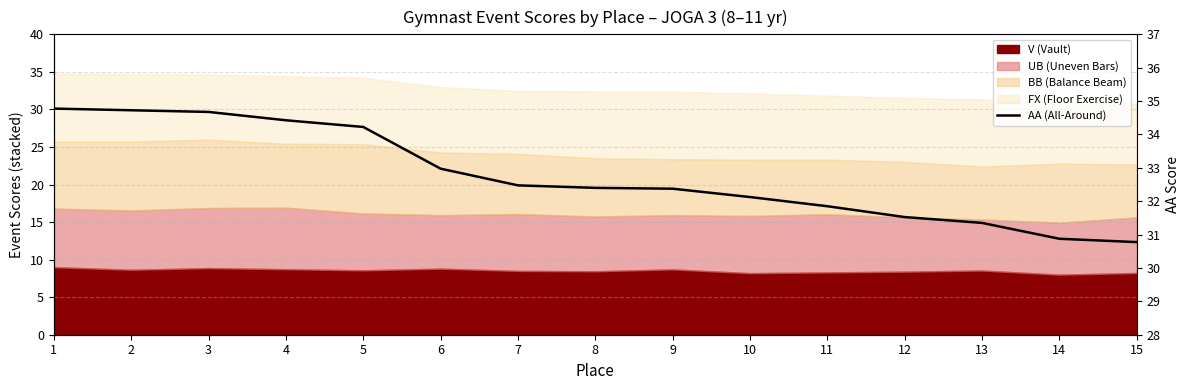

What is the difference between the maximum and minimum values?

4.0